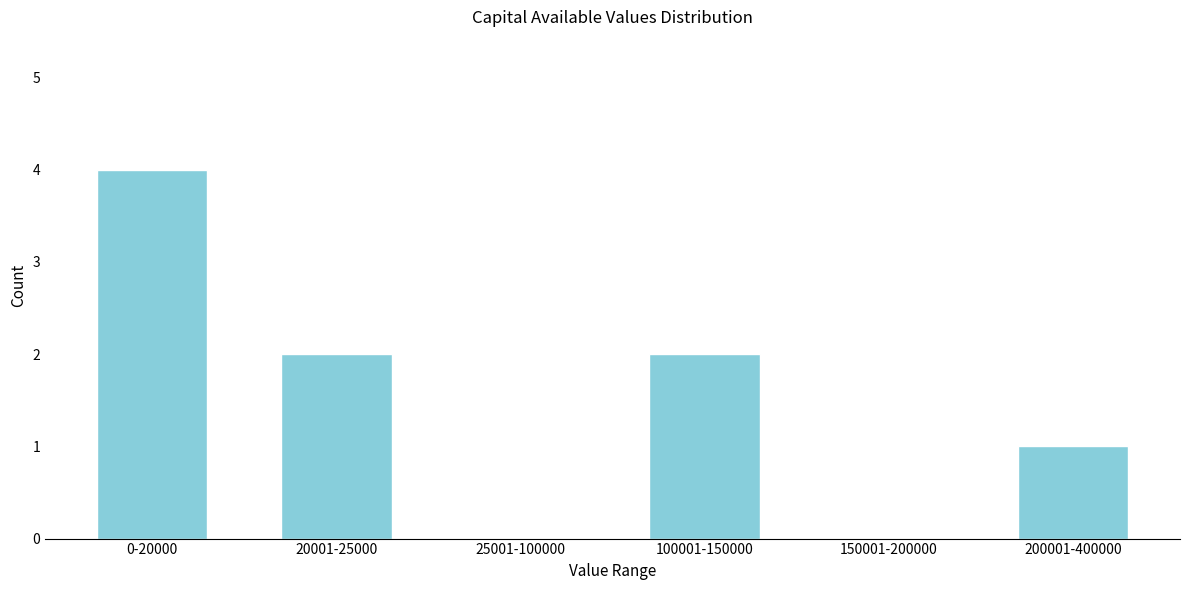

Reading left to right, transcribe all the data shown in this chart.

0-20000=4	20001-25000=2	25001-100000=0	100001-150000=2	150001-200000=0	200001-400000=1